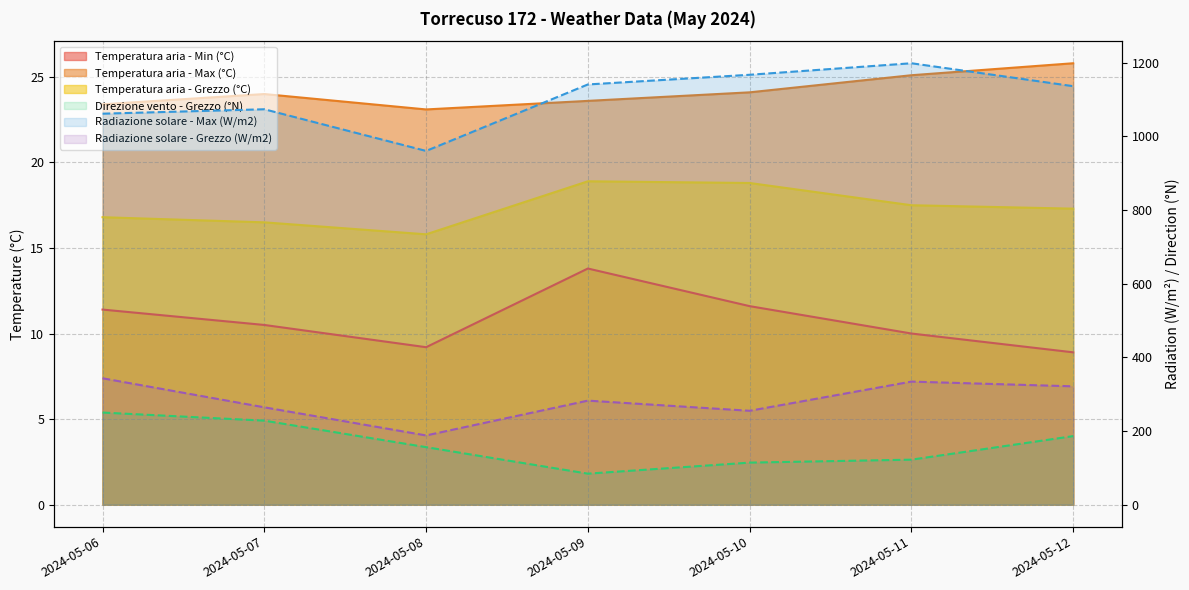

Reading left to right, transcribe all the data shown in this chart.

Temperatura aria - Min (°C): 2024-05-06=11.4	2024-05-07=10.5	2024-05-08=9.2	2024-05-09=13.8	2024-05-10=11.6	2024-05-11=10.0	2024-05-12=8.9
Temperatura aria - Max (°C): 2024-05-06=23.4	2024-05-07=24.0	2024-05-08=23.1	2024-05-09=23.6	2024-05-10=24.1	2024-05-11=25.1	2024-05-12=25.8
Temperatura aria - Grezzo (°C): 2024-05-06=16.8	2024-05-07=16.5	2024-05-08=15.8	2024-05-09=18.9	2024-05-10=18.8	2024-05-11=17.5	2024-05-12=17.3
Radiazione solare - Max (W/m2): 2024-05-06=1061.9	2024-05-07=1073.9	2024-05-08=960.7	2024-05-09=1141.3	2024-05-10=1167.6	2024-05-11=1198.9	2024-05-12=1136.6
Radiazione solare - Grezzo (W/m2): 2024-05-06=343.1	2024-05-07=264.2	2024-05-08=187.8	2024-05-09=282.4	2024-05-10=254.8	2024-05-11=334.1	2024-05-12=321.2
Direzione vento - Grezzo (°N): 2024-05-06=250.0	2024-05-07=228.0	2024-05-08=156.0	2024-05-09=84.0	2024-05-10=114.0	2024-05-11=122.0	2024-05-12=186.0